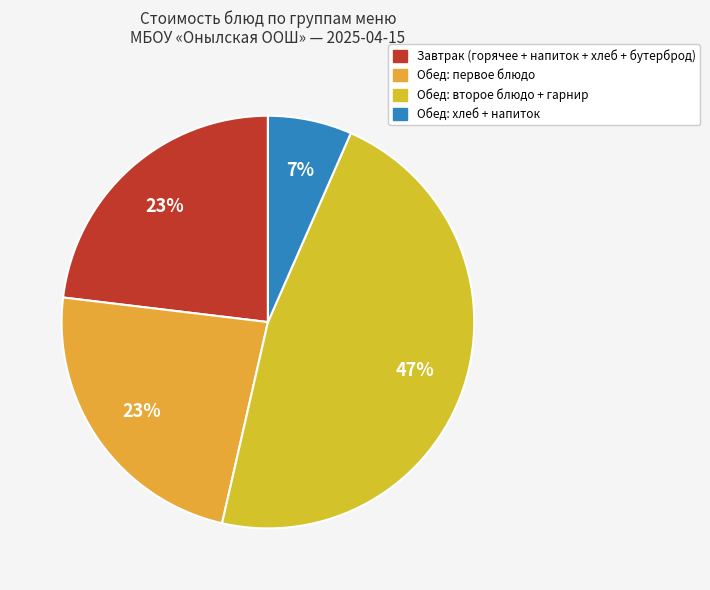

To the nearest percent, what is the average slice percentage?

25%